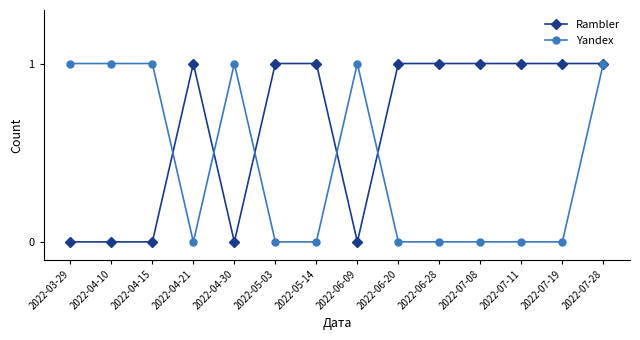

True or false: Yandex and Rambler intersect in this chart.

True